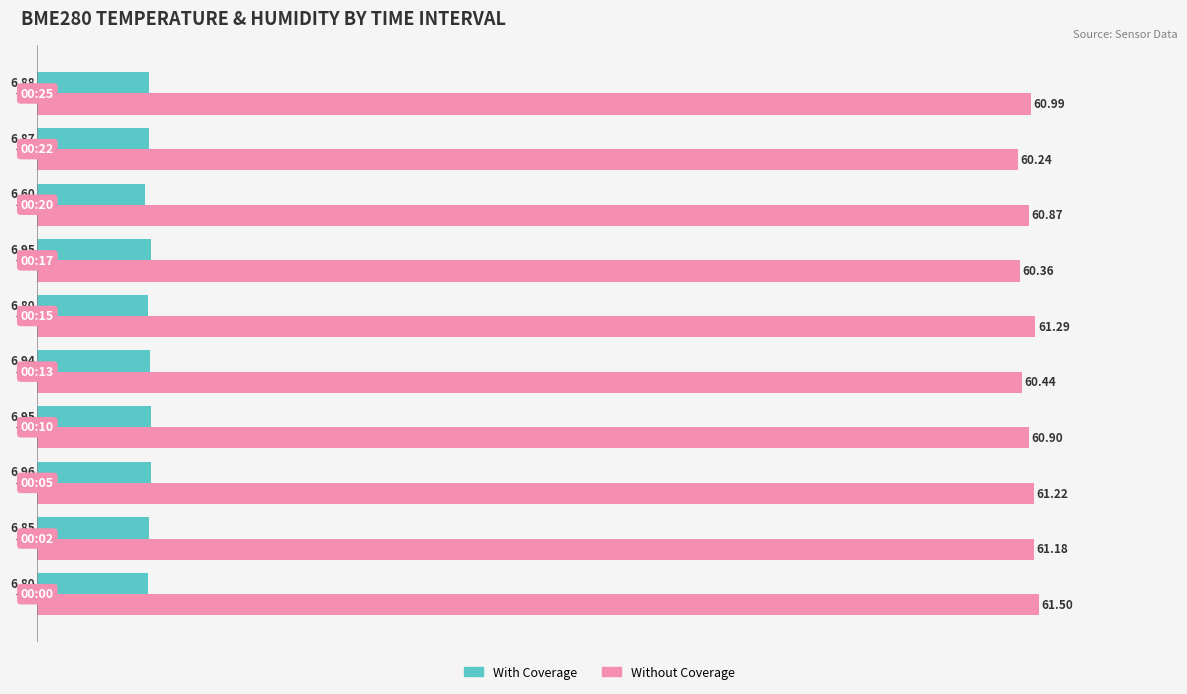

Which series has the largest range (max minus min)?

Without Coverage